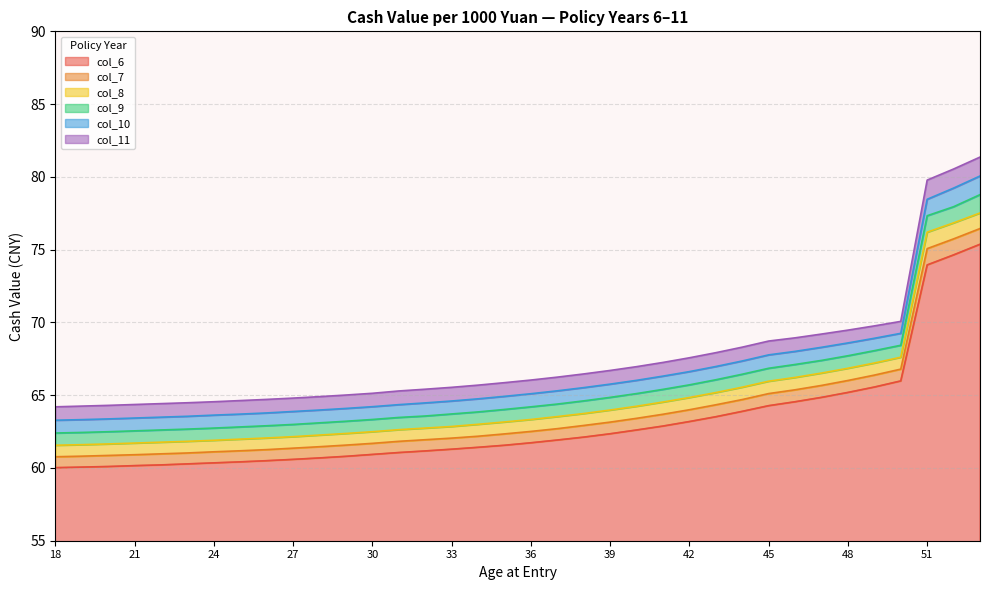

True or false: col_6 and col_10 cross at least once.

False